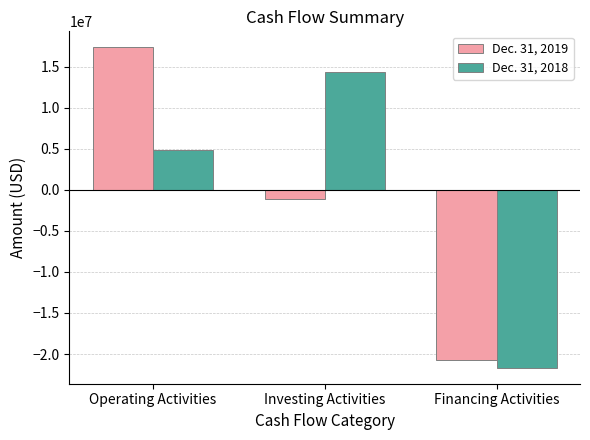

What is the minimum value for Dec. 31, 2018?

-21662000